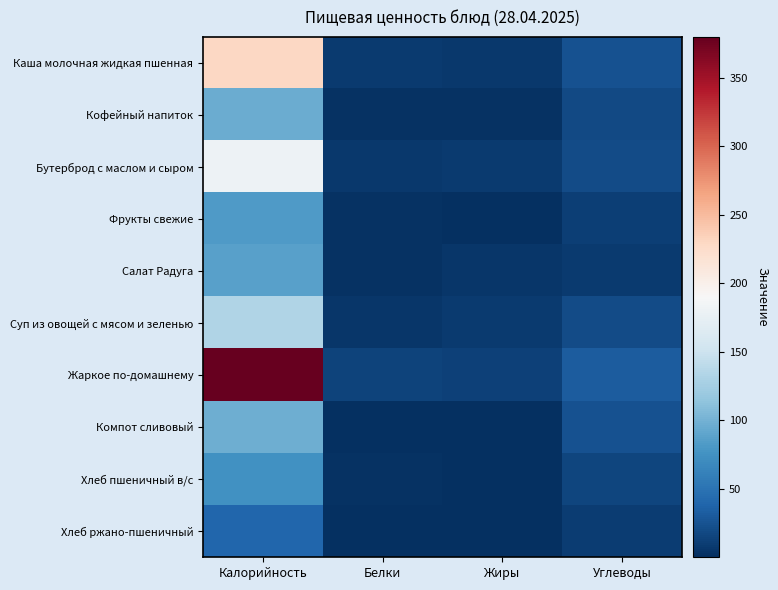

List the series in order of their peak value, highest first.

Жаркое по-домашнему, Каша молочная жидкая пшенная, Бутерброд с маслом и сыром, Суп из овощей с мясом и зеленью, Компот сливовый, Кофейный напиток, Салат Радуга, Фрукты свежие, Хлеб пшеничный в/с, Хлеб ржано-пшеничный